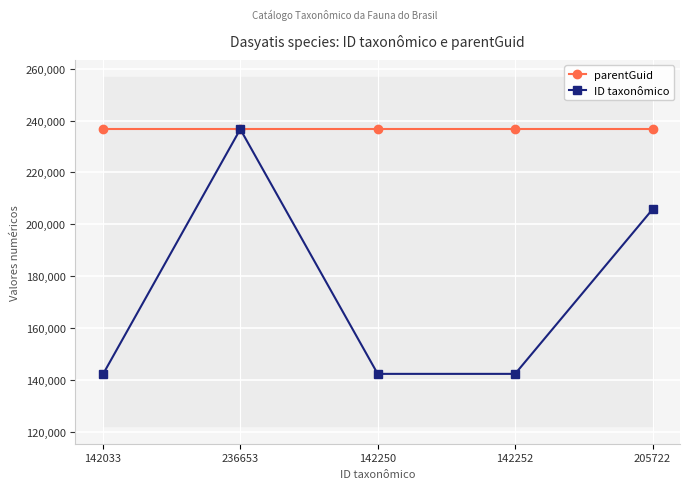

What is the difference between the highest and lowest values at 205722?

30909